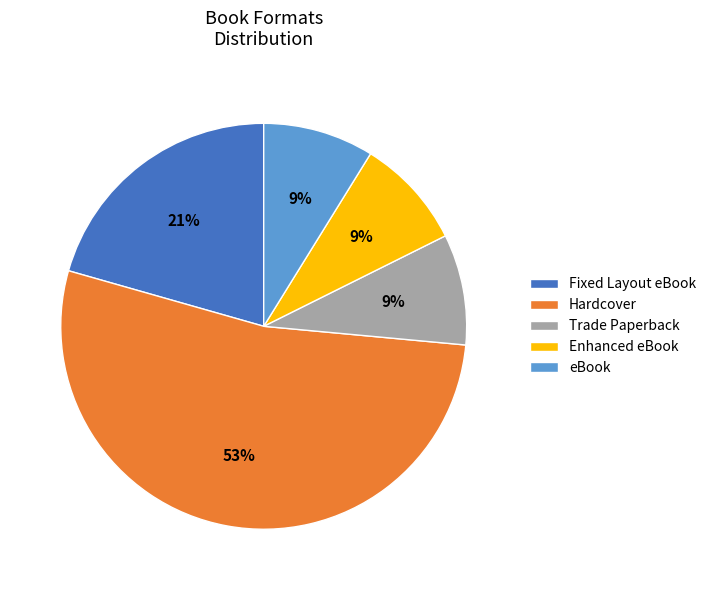

Is the sum of Trade Paperback and Hardcover greater than half?

Yes